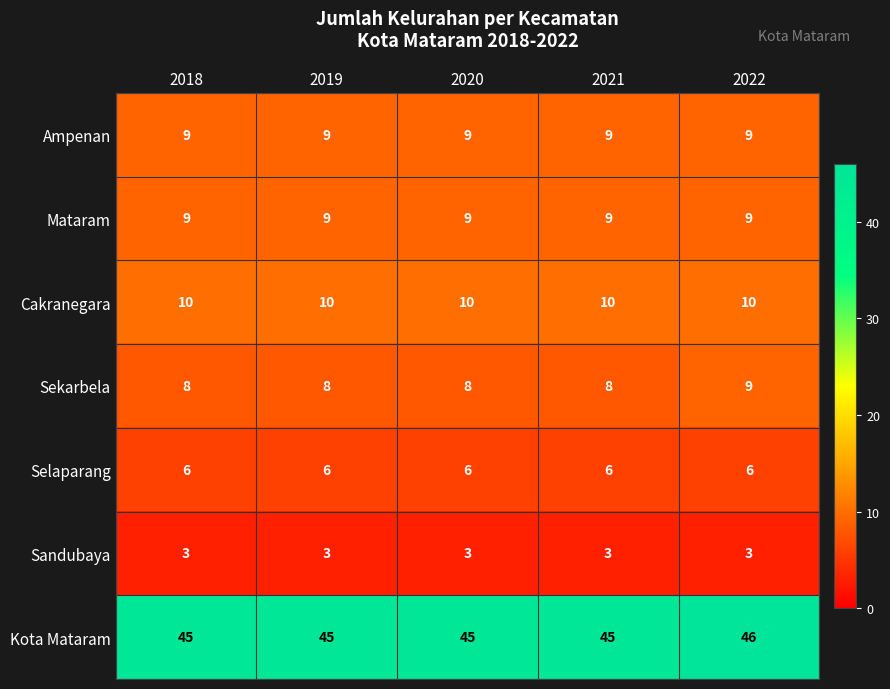

What is the spread (max minus min) of values at 2018?

42